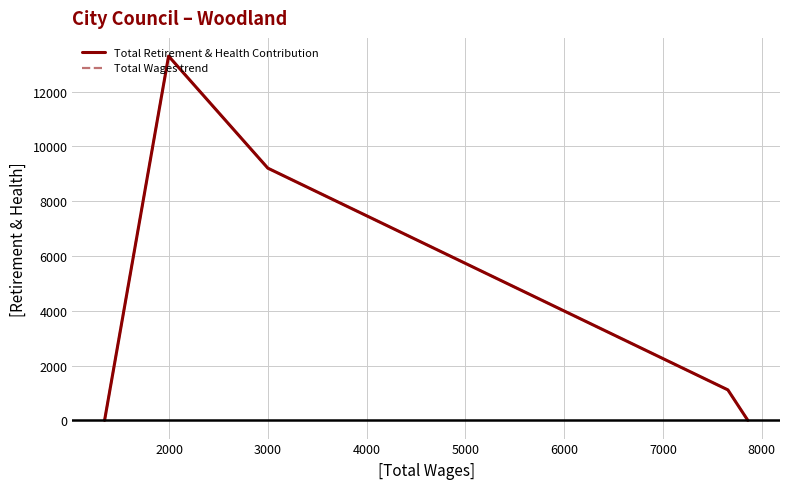

True or false: Total Retirement & Health Contribution has a value of 15151 at 3000.

False